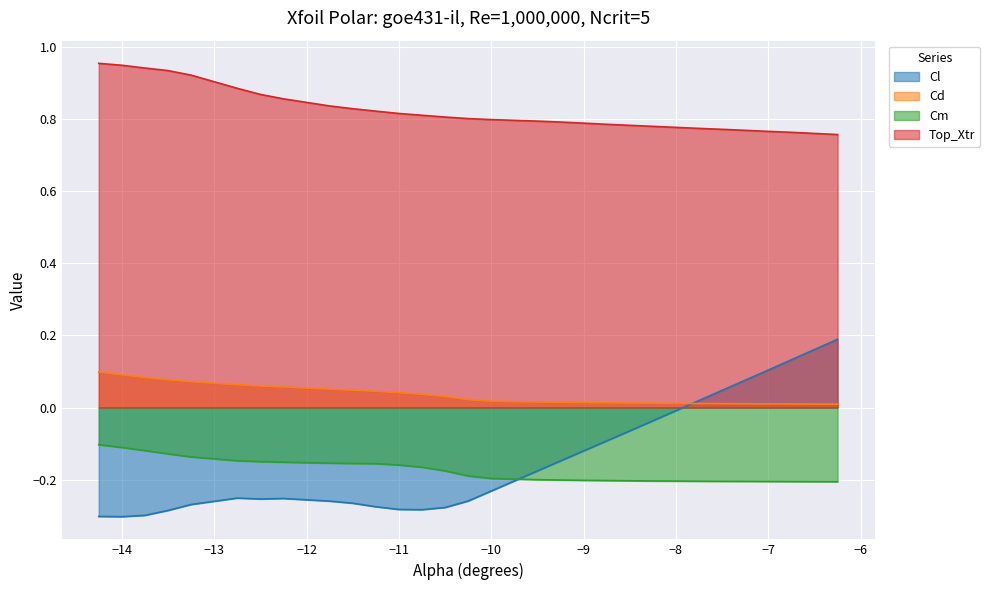

At how many categories does at least one series exceed 0?

30